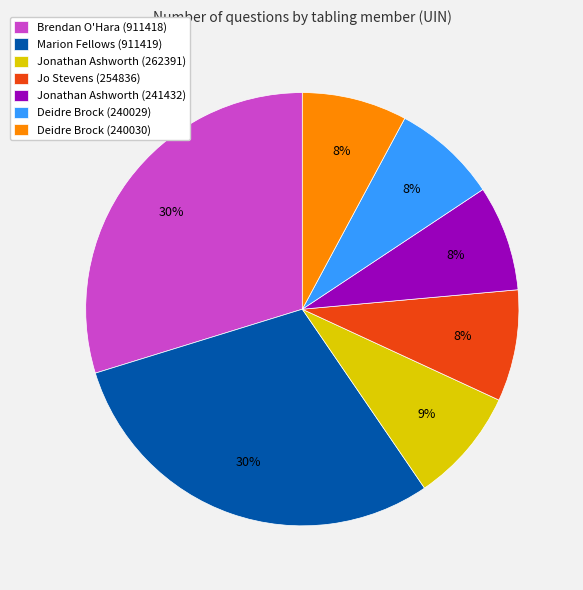

What is the ratio of the value at Deidre Brock (240030) to the value at Jonathan Ashworth (241432)?

1.0